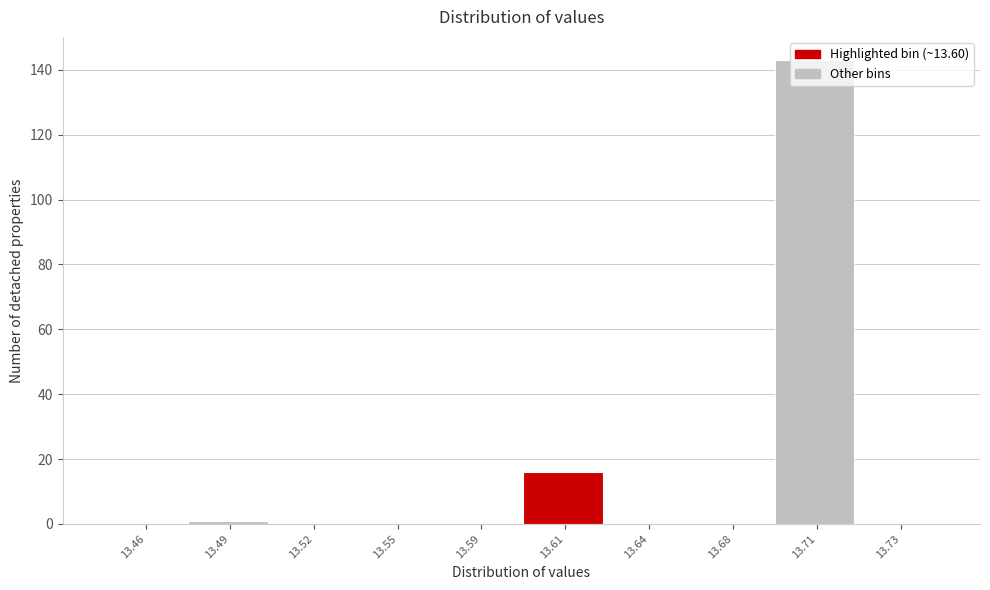

Between 13.46 and 13.61, which is larger?

13.61